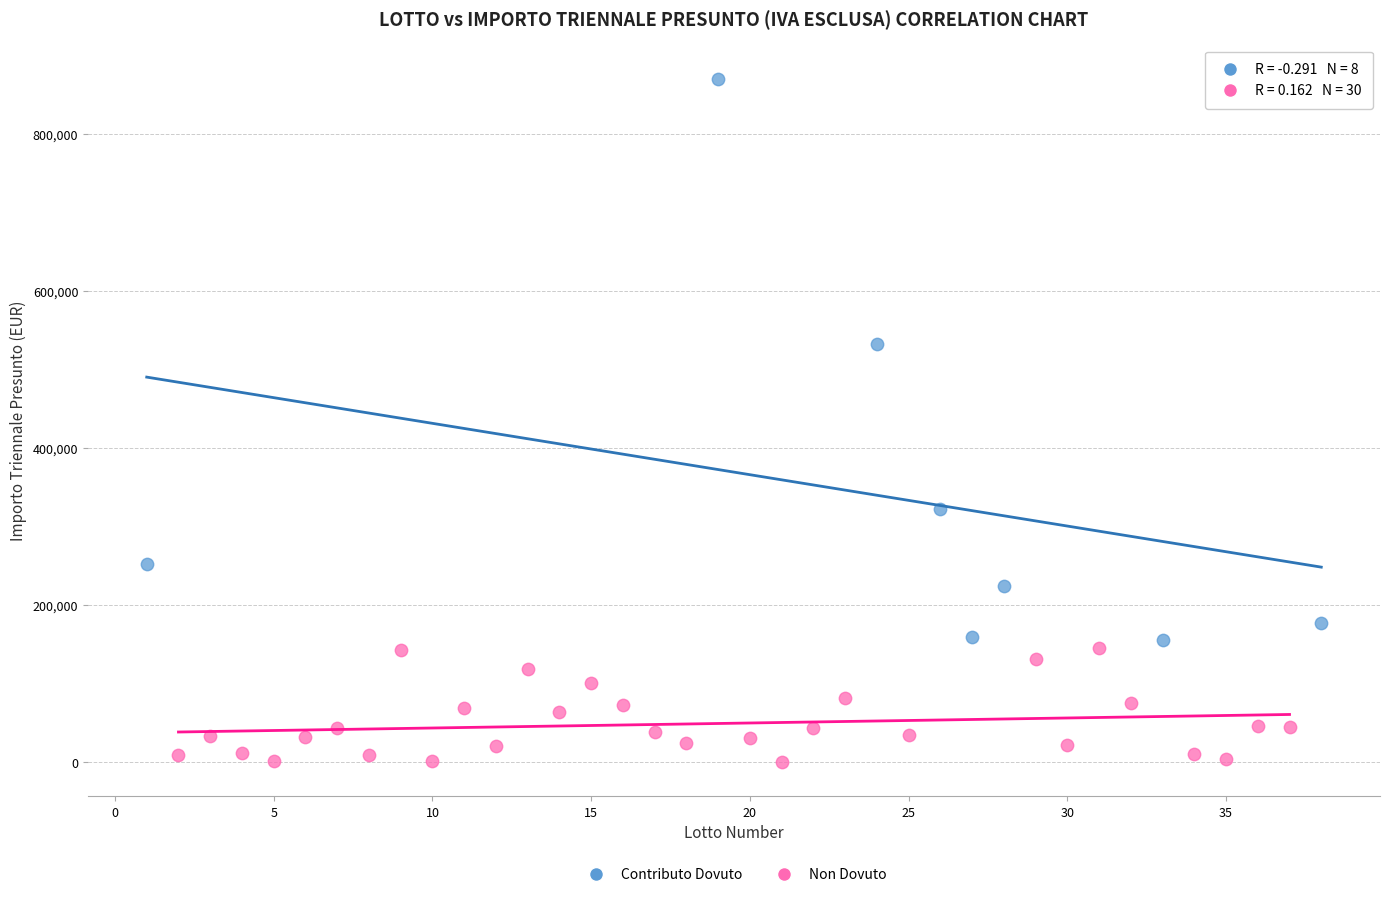

Which series reaches the minimum Y coordinate?

Non Dovuto